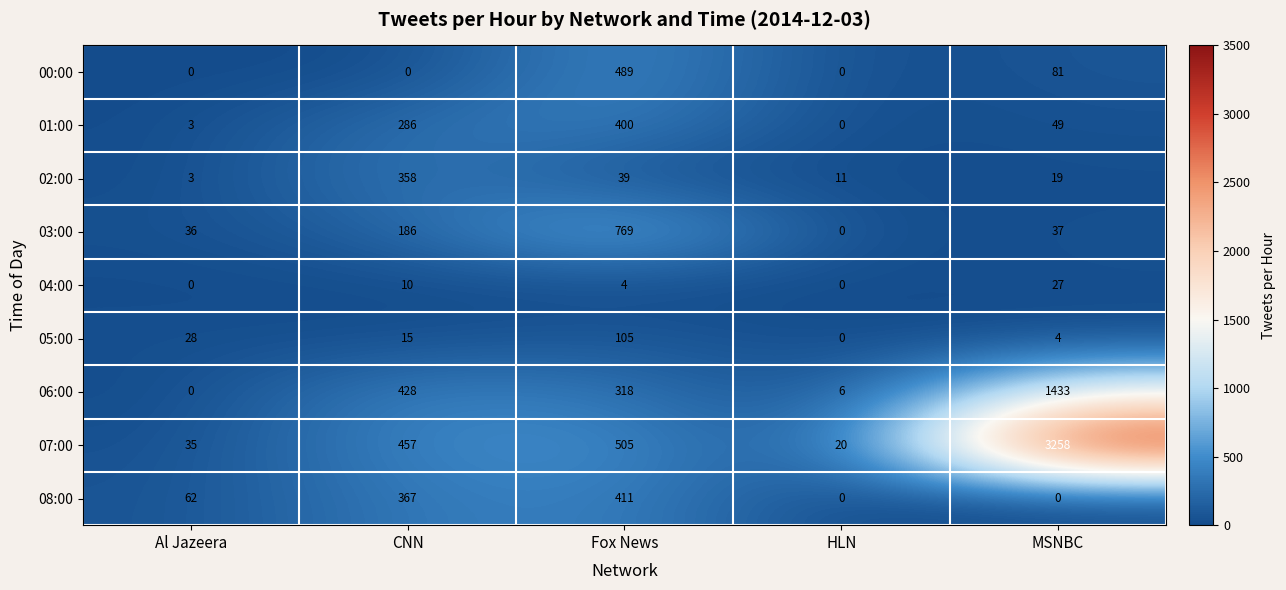

Rank the series by their maximum value, from highest to lowest.

07:00, 06:00, 03:00, 00:00, 08:00, 01:00, 02:00, 05:00, 04:00